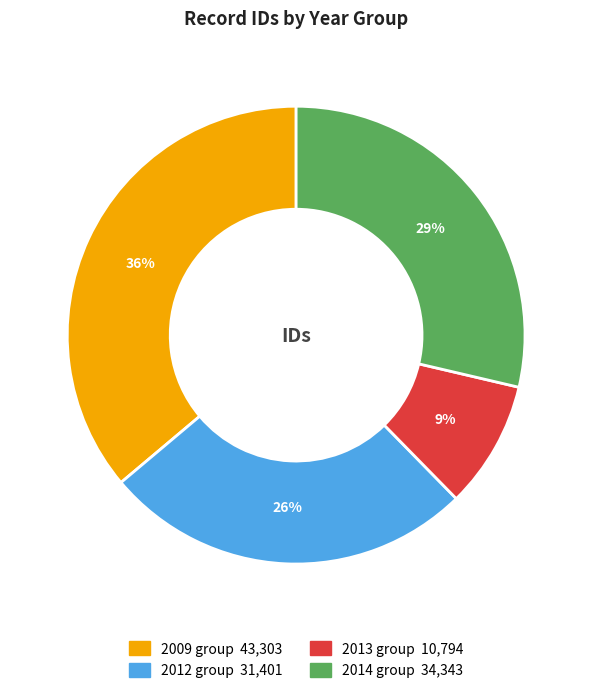

To the nearest percent, what is the average slice percentage?

25%